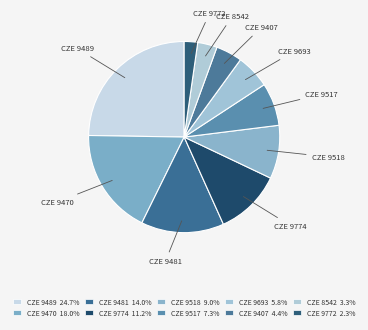

What is the change in value from CZE 9489 to CZE 9407?

-2709